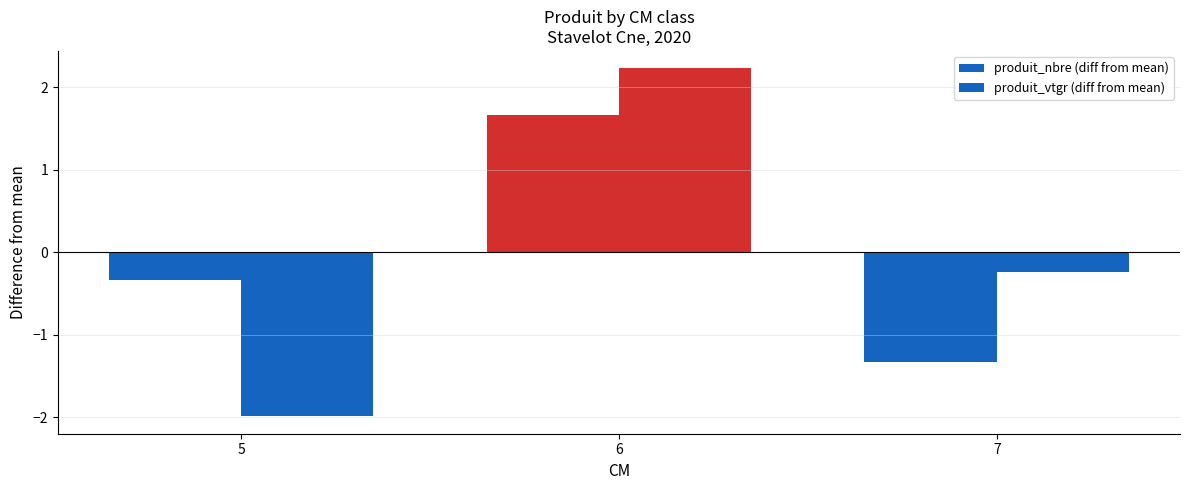

Which series changed the most between 5 and 6?

produit_vtgr (diff from mean)